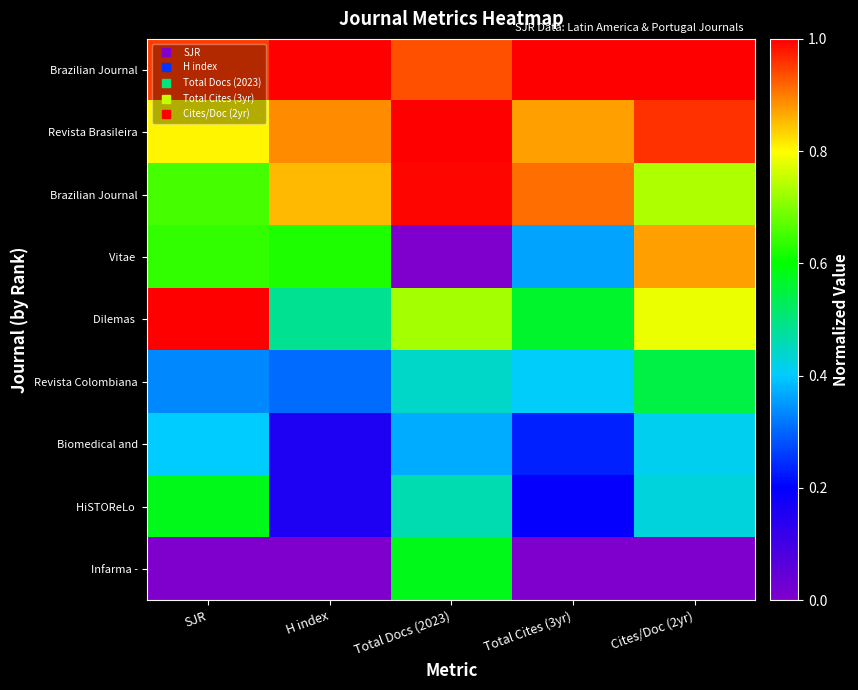

At which category does the chart reach its peak across all series?

H index